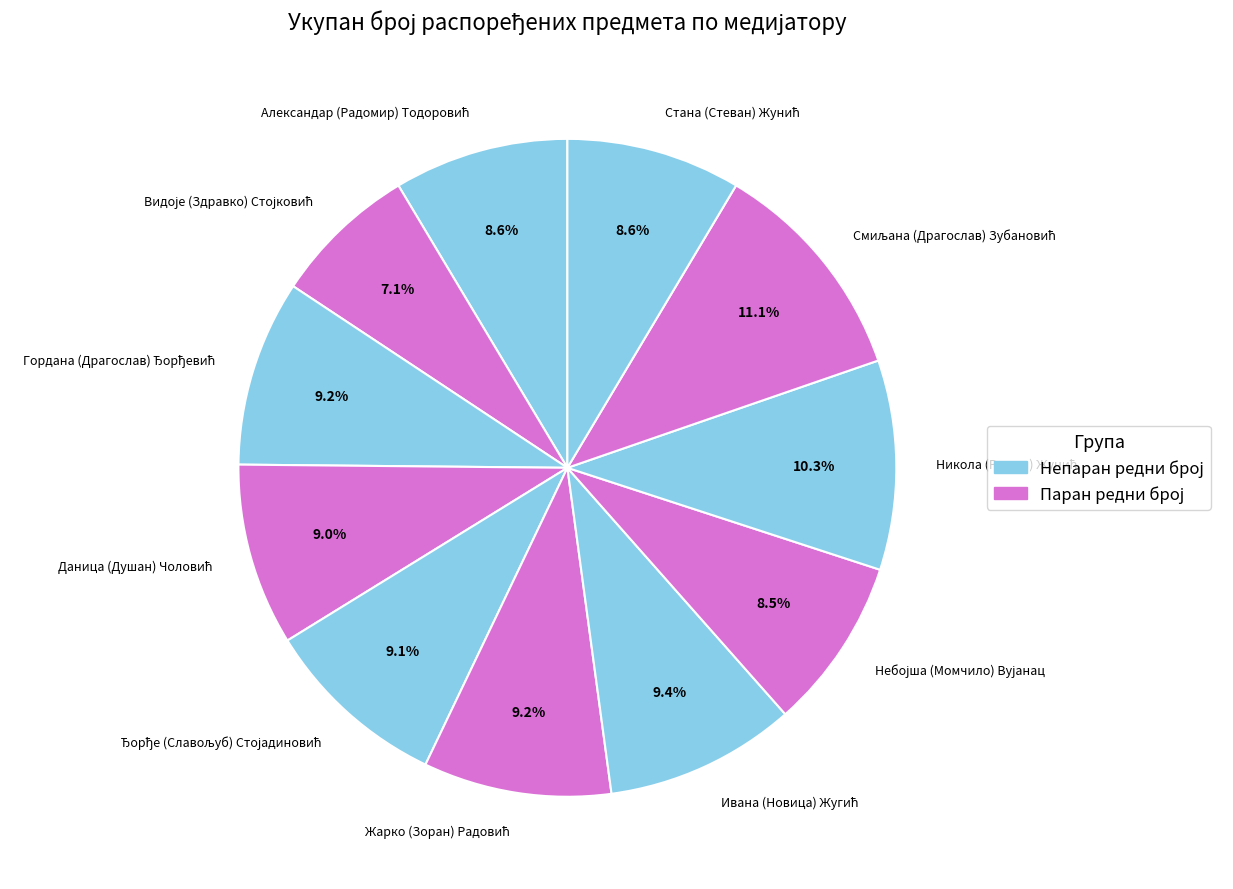

Does any single category account for the majority?

No